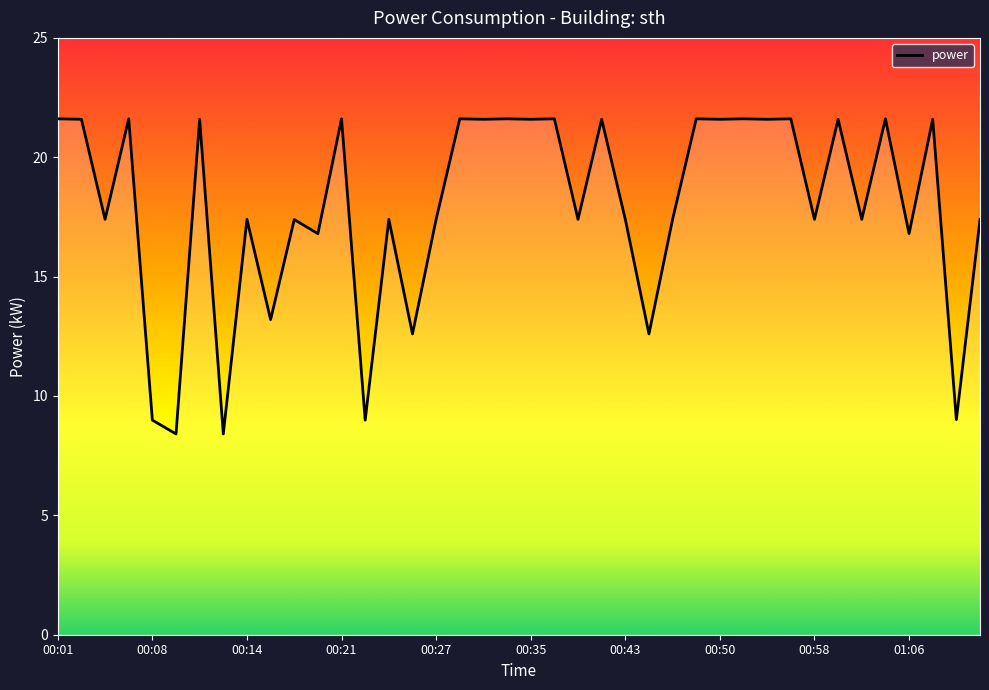

What is the average value?

17.9